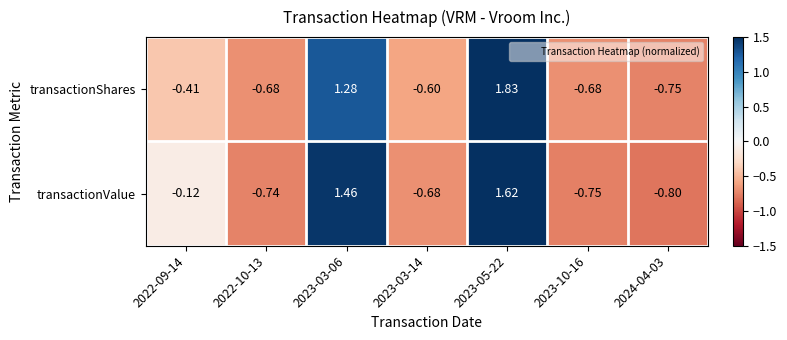

Is the value of transactionValue at 2023-10-16 greater than the value of transactionShares at 2022-10-13?

No